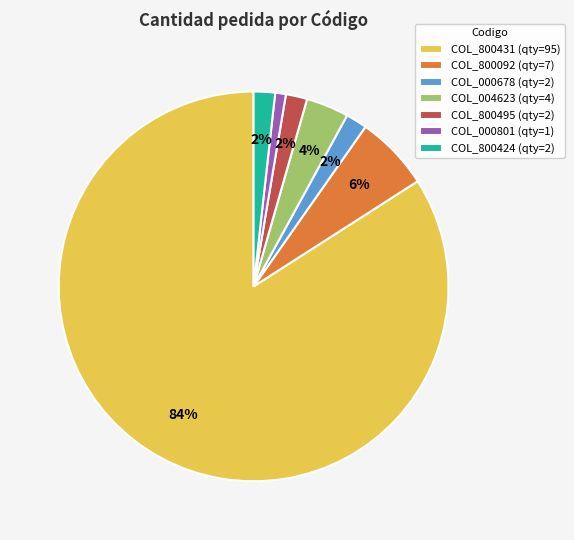

To the nearest percent, what is the difference between the COL_000801 (qty=1) and COL_000678 (qty=2) slice percentages?

1%